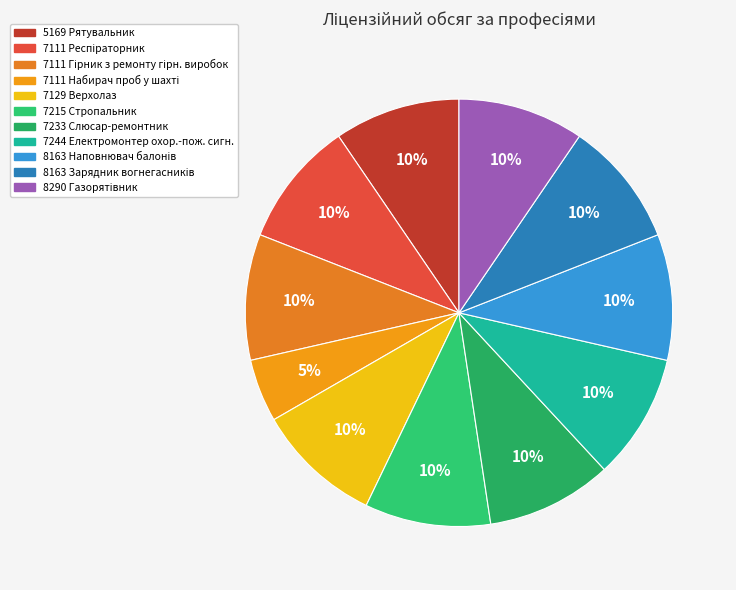

Is there a majority slice in this chart?

No